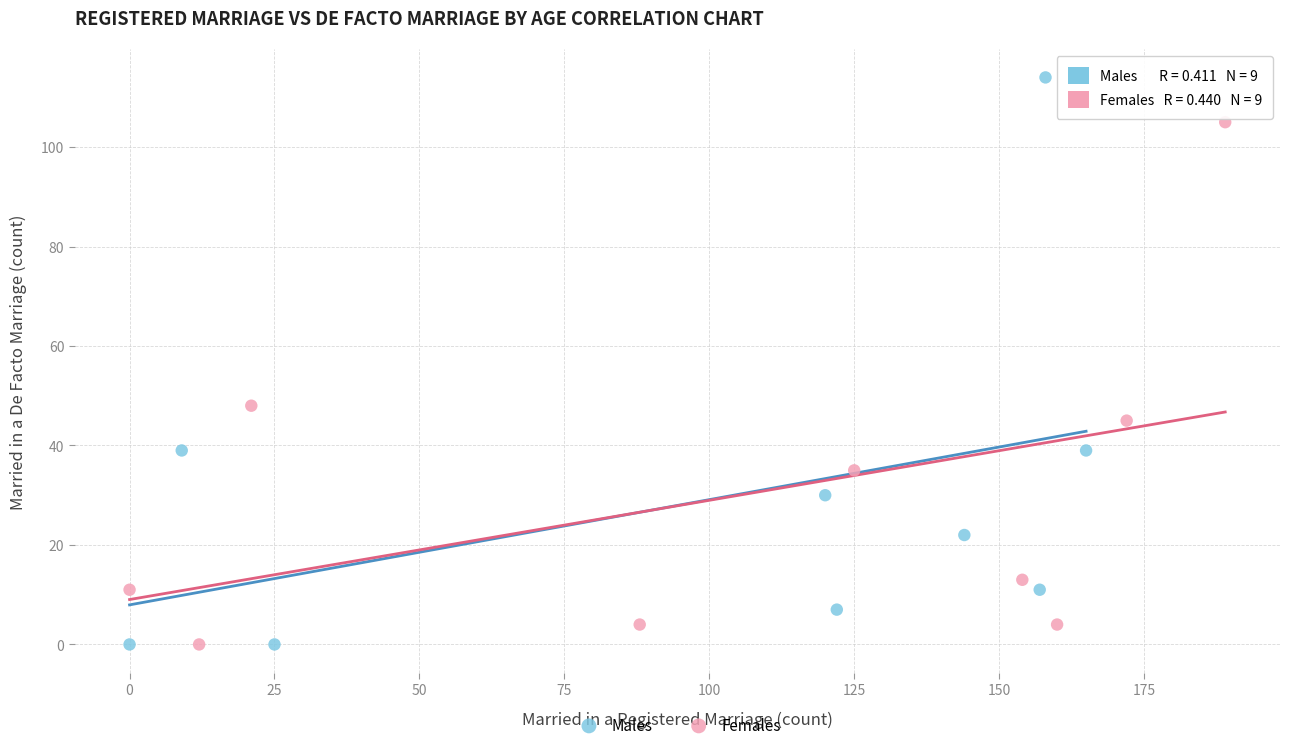

Which series has the largest Y range (max minus min)?

Males